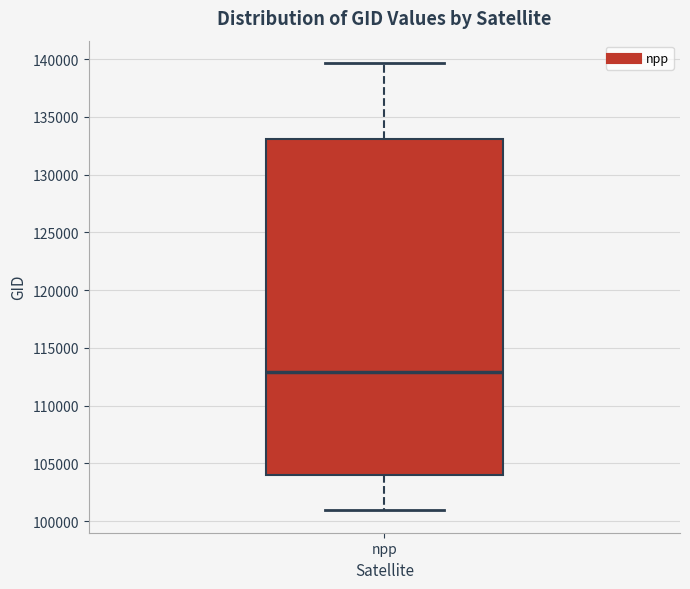

Read this box plot against the y-axis: the position of the median line, the range covered by the box, and the ends of both whiskers. The values are not printed on the chart, so give them approximately, as read against the axis.

median 113000, box 104000 to 133000, whiskers 101000 to 139500